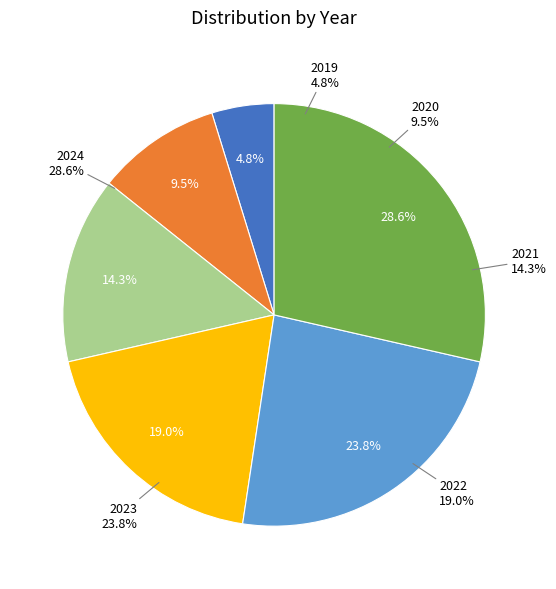

To the nearest percent, what percentage of the pie is 2022?

19%